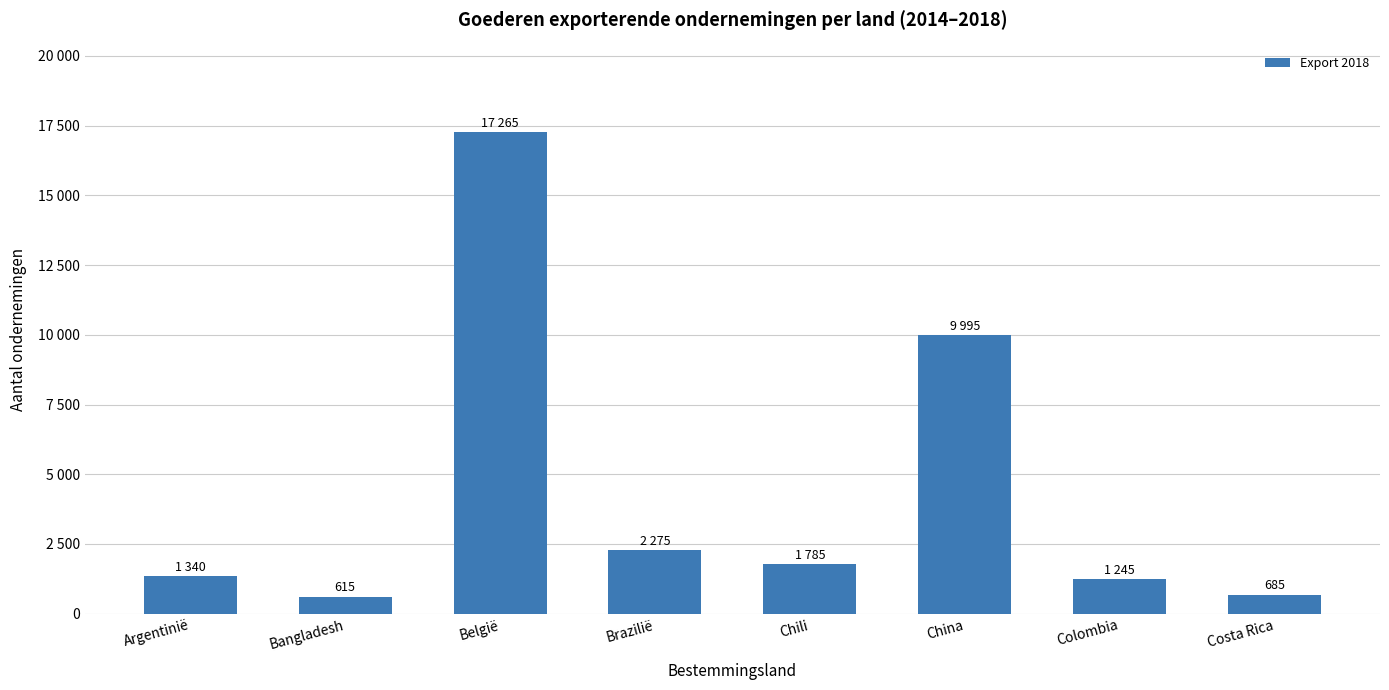

Are the bars horizontal?

No